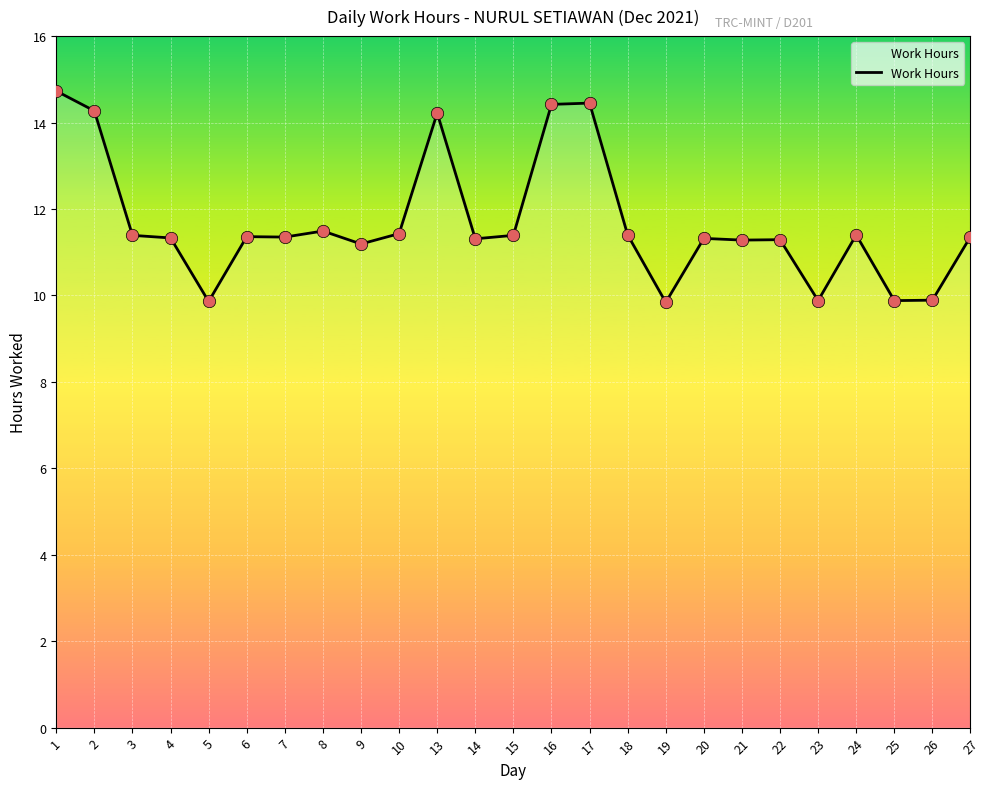

Which has a higher value, 13 or 7?

13